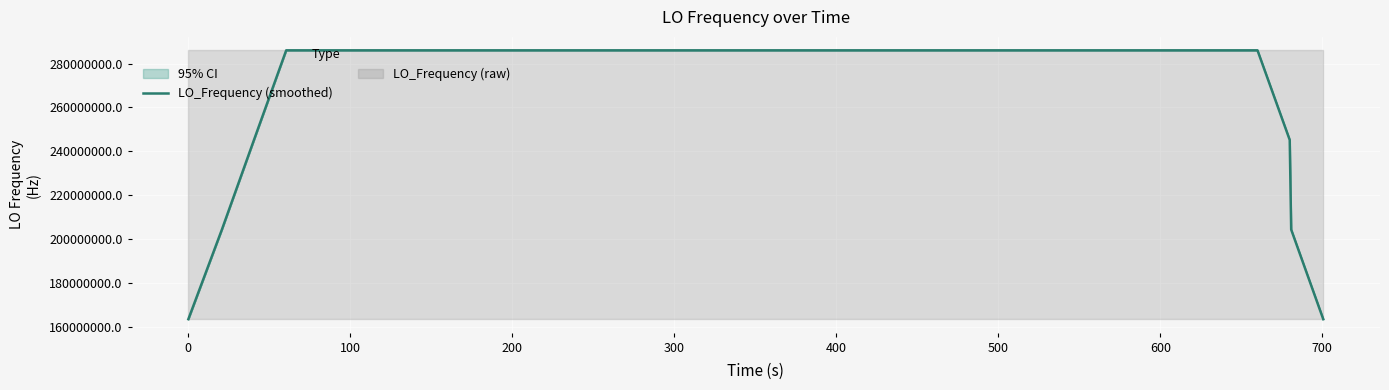

What is the difference between the maximum and minimum values?

122591574.2